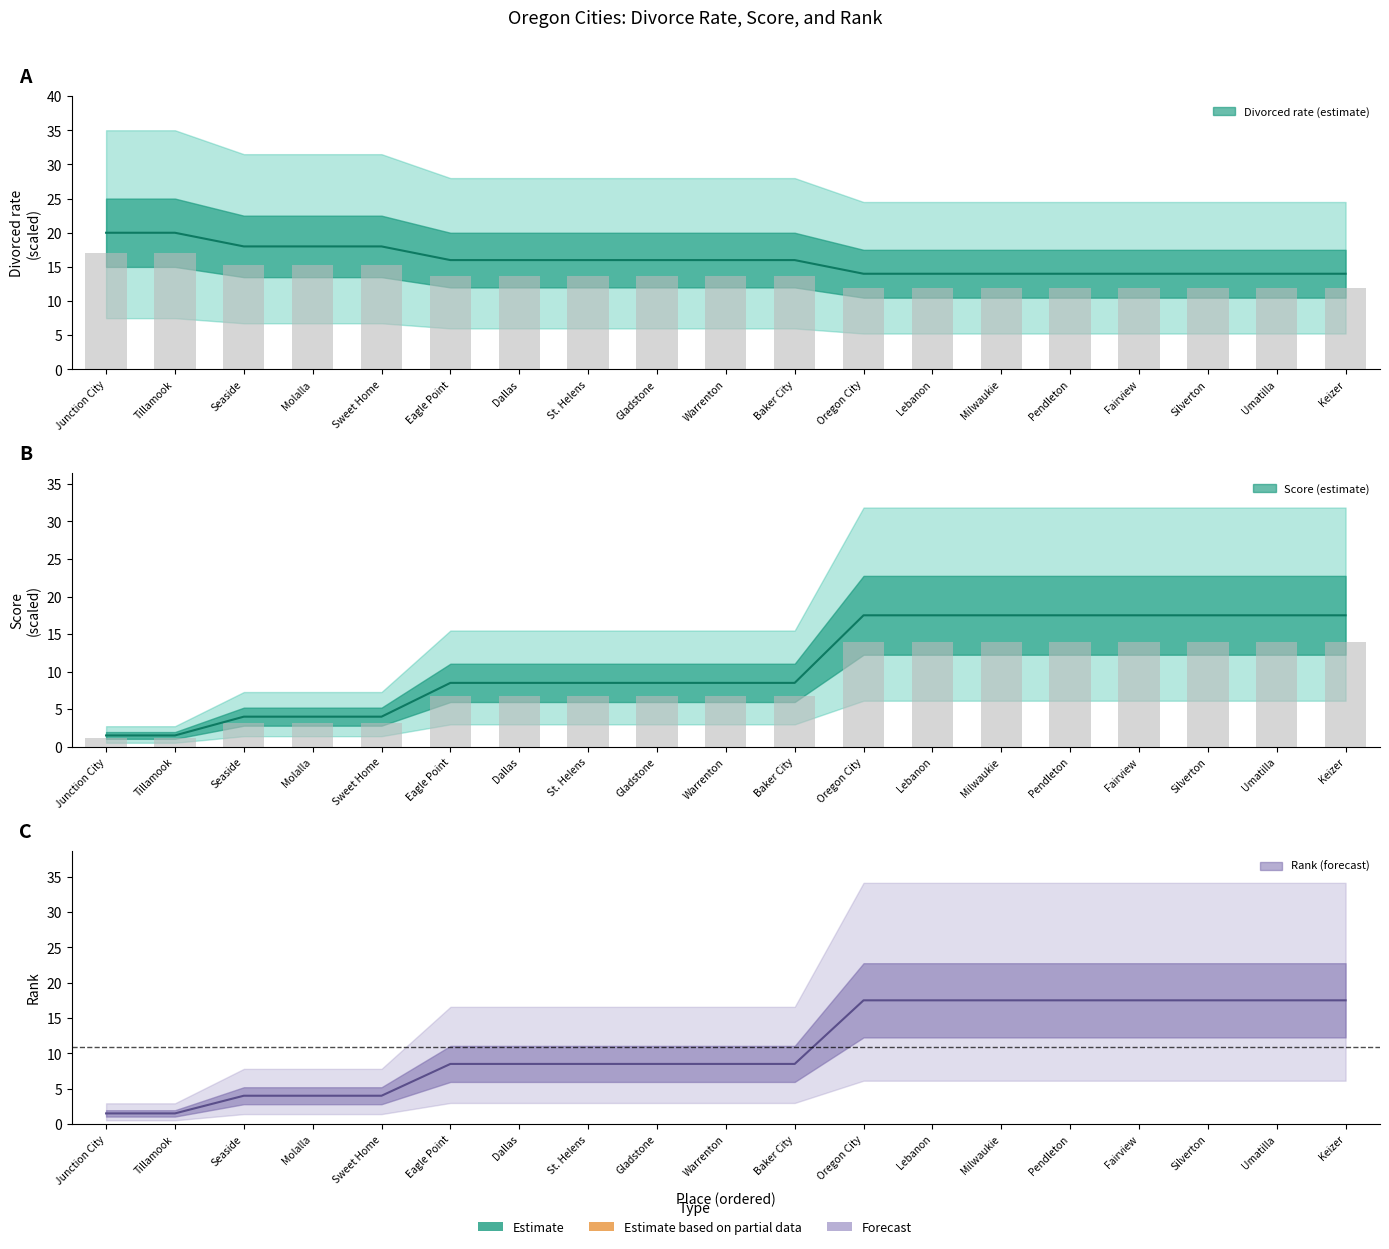

Read the score value at Fairview.

17.5